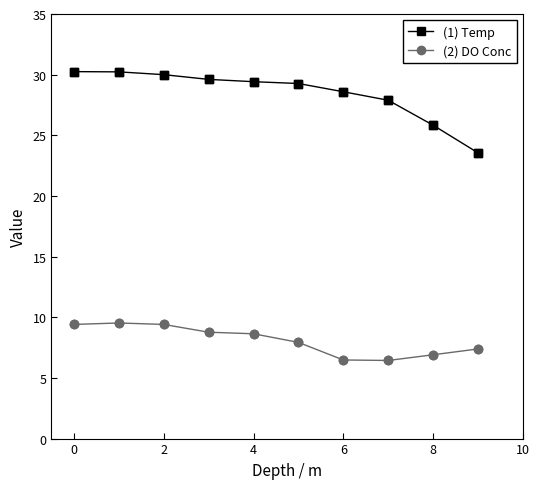

What are all the series names shown in the legend?

(1) Temp, (2) DO Conc